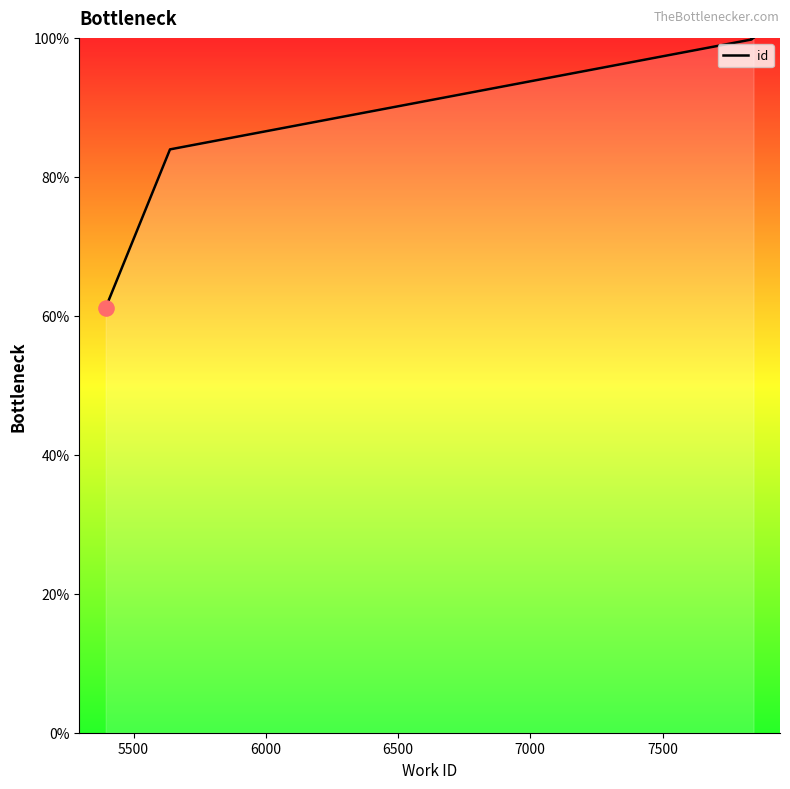

What is the ratio of the value at 6500 to the value at 5500?

1.2